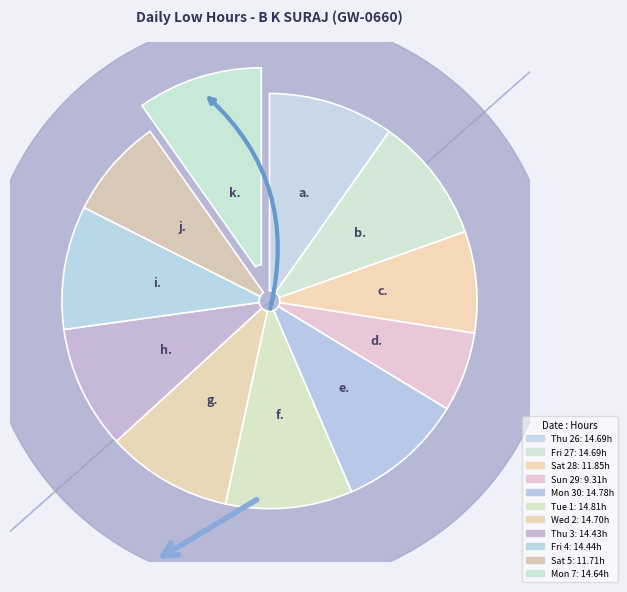

Which category has the smallest portion of the pie?

Sun 29